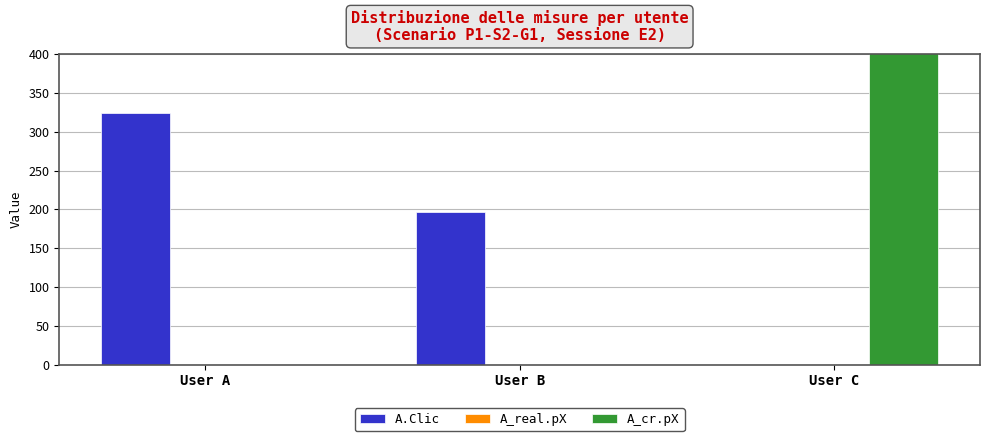

What is the sum of the A.Clic values at User A and User C?

324.0